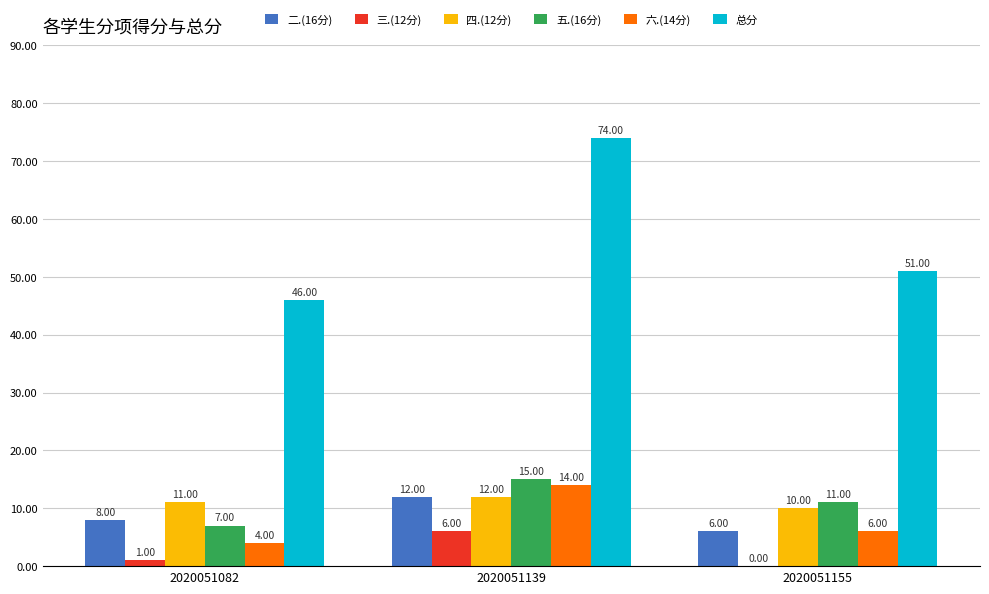

What is the average value of the 三.(12分) series?

2